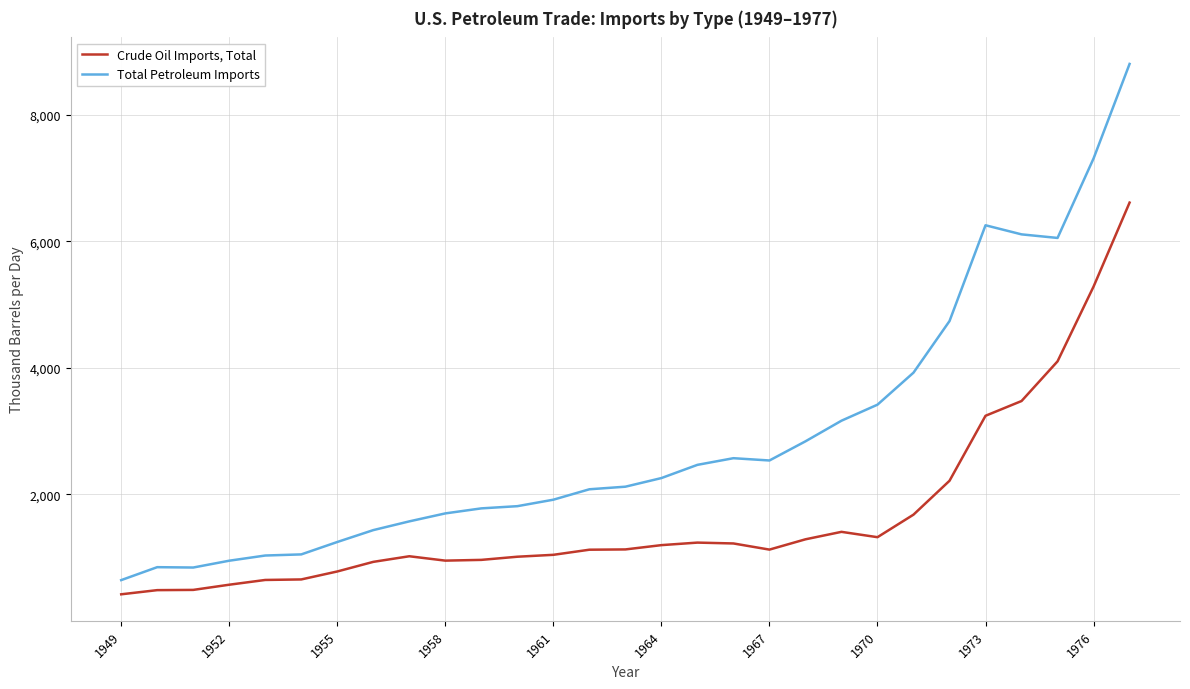

What is the highest value of the Crude Oil Imports, Total series?

6614.6